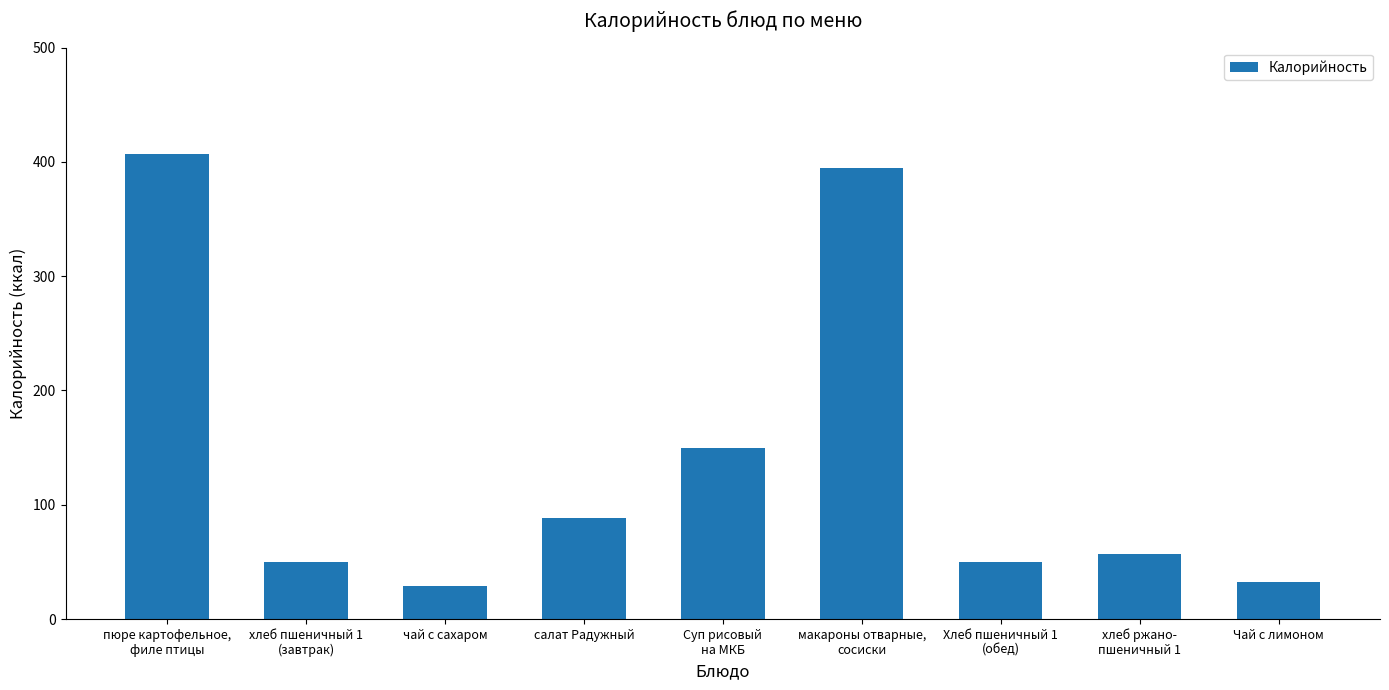

How many values are below 57?

4